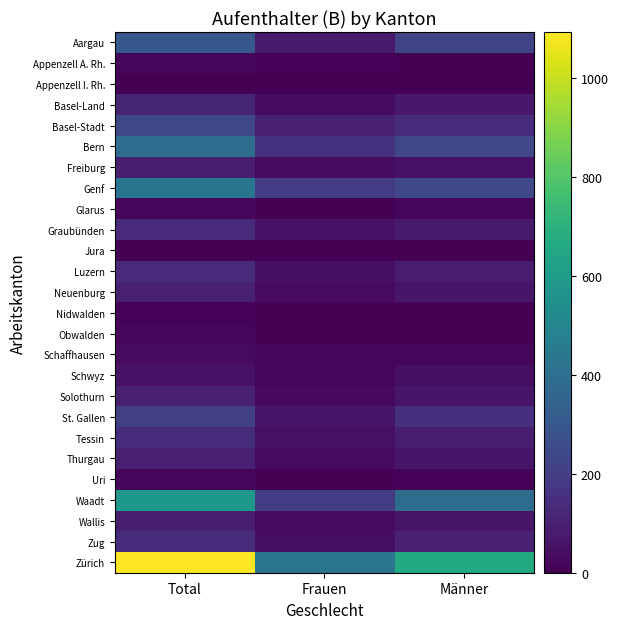

What is the spread (max minus min) of values at Total?

1090